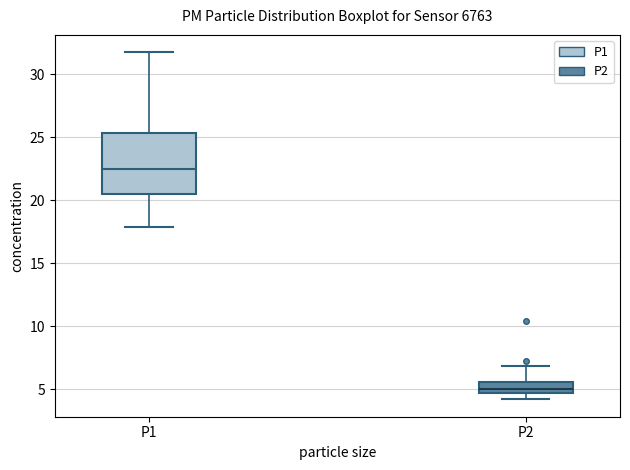

Which box is the tallest, from its lower edge to its upper edge?

P1